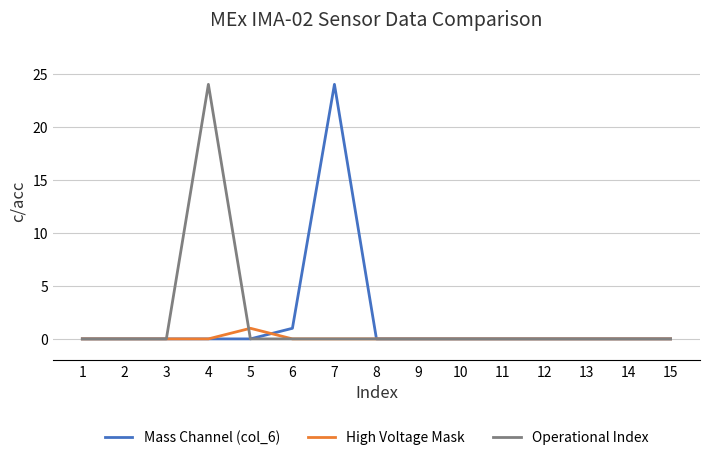

What is the total value across all series at 7?

24